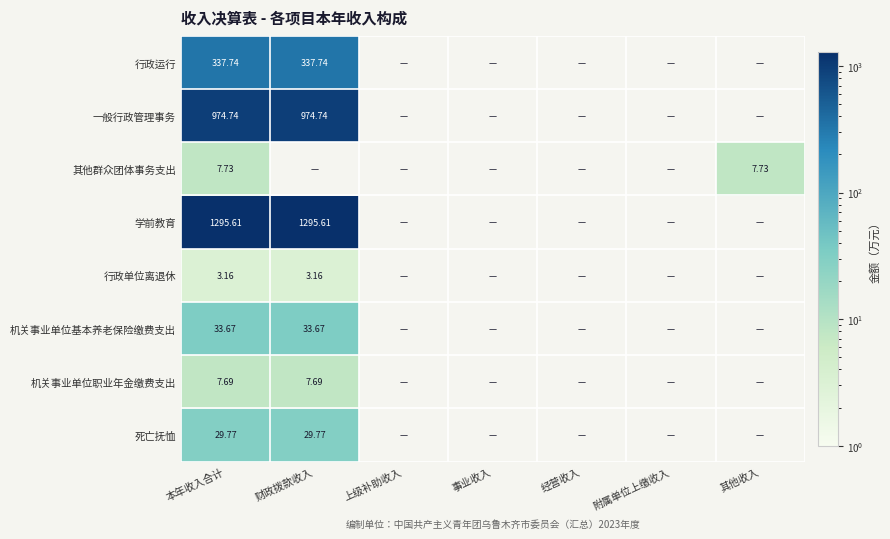

What is the sum of the 学前教育 values at 财政拨款收入 and 事业收入?

1295.6